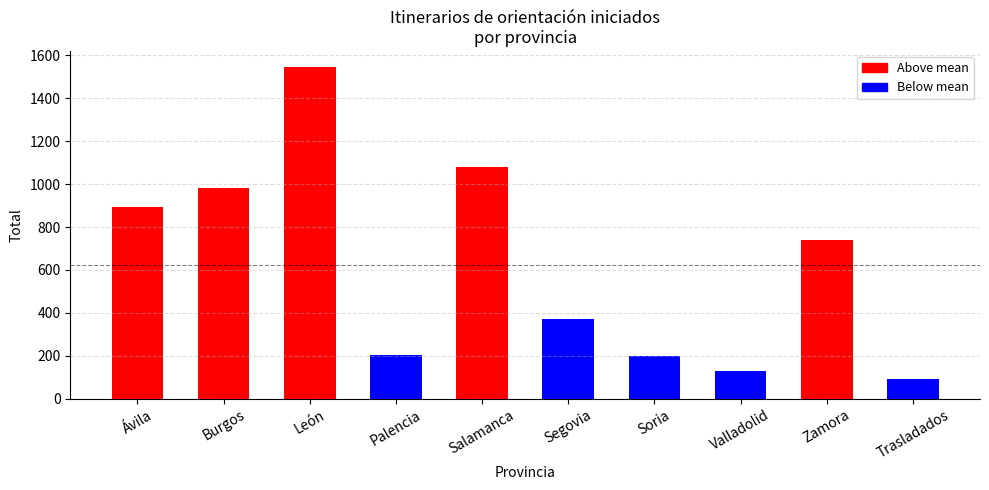

What is the ratio of the value at Palencia to the value at Salamanca?

0.2